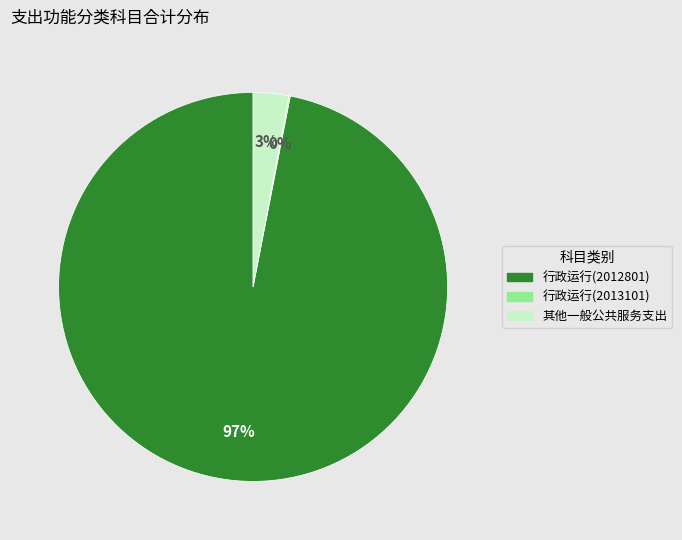

True or false: 行政运行(2012801) accounts for 97% of the total.

True